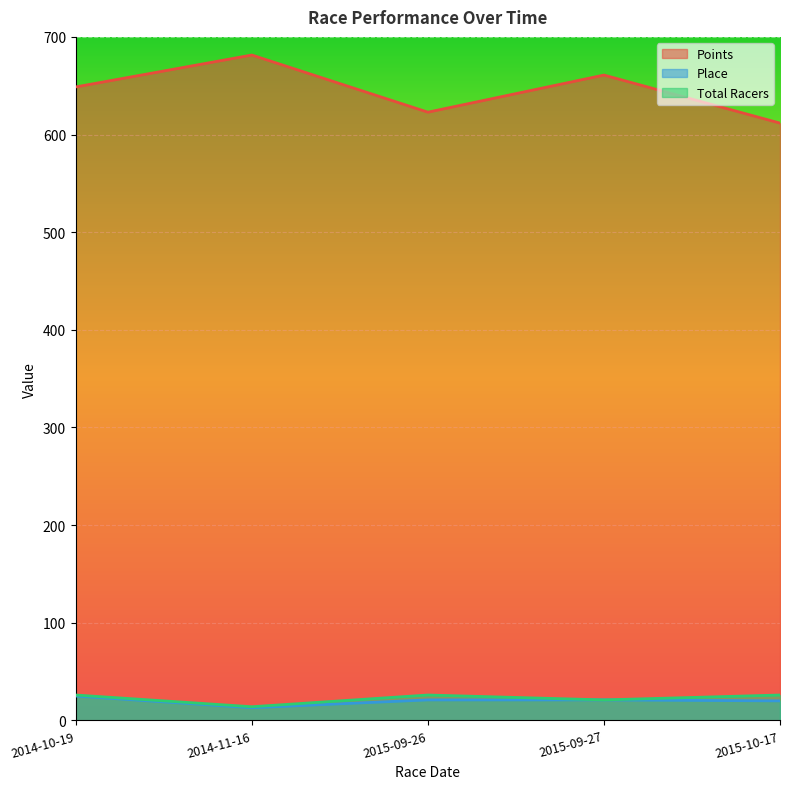

At how many categories does at least one series exceed 601?

5